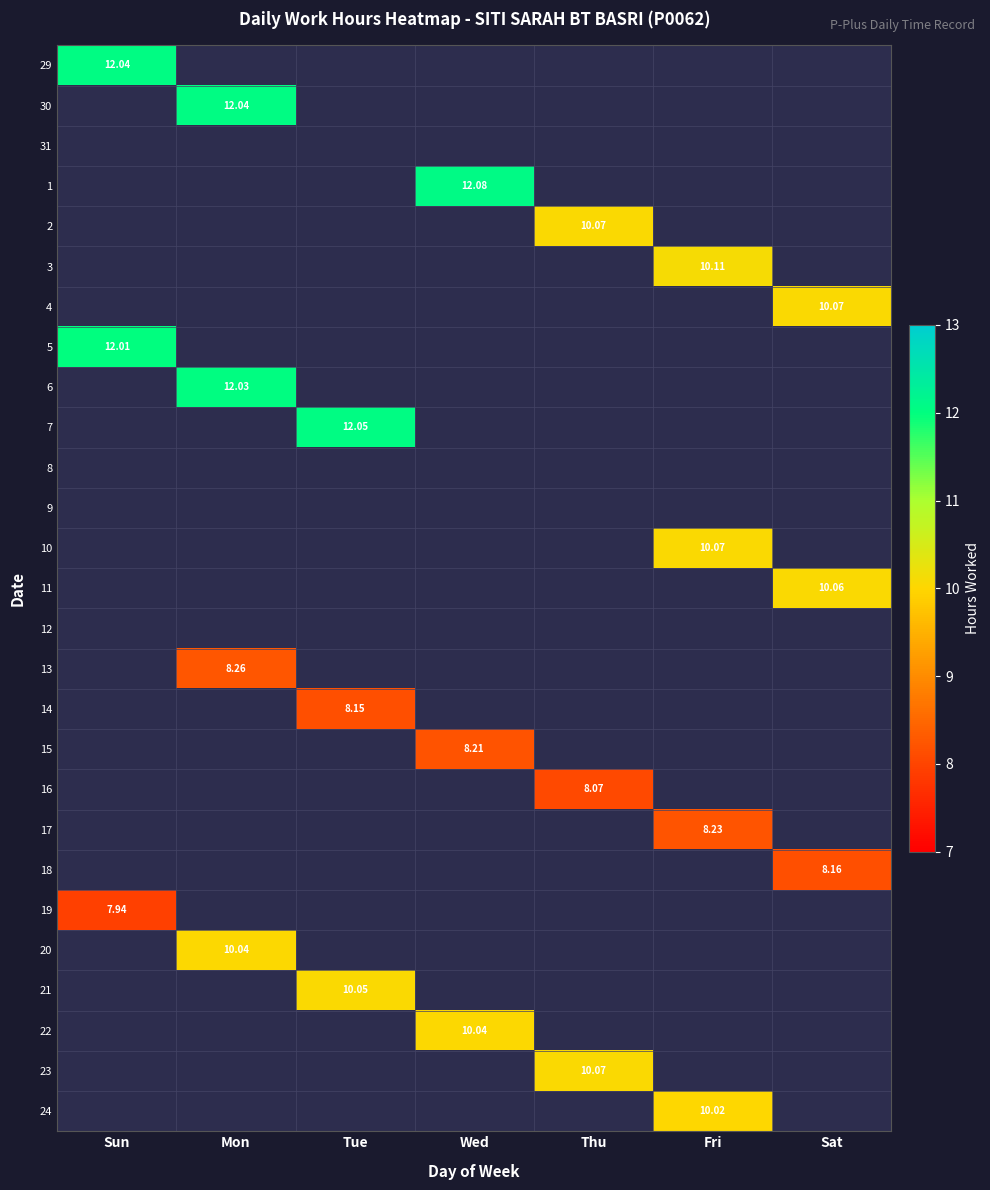

At how many categories does at least one series exceed 11?

4